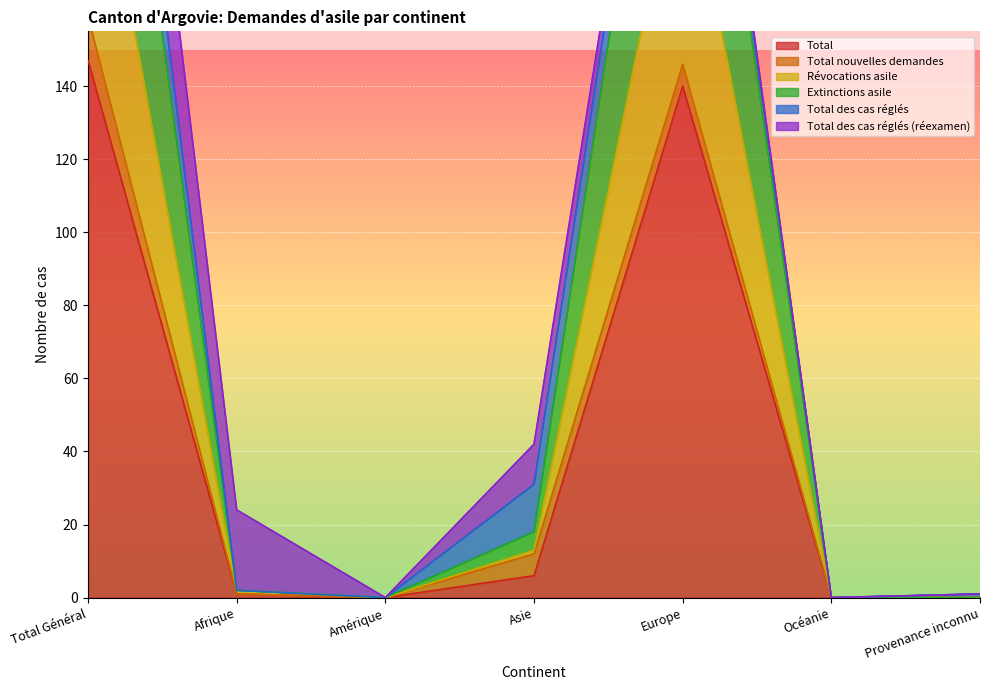

What value does the Total series have at Total Général?

147